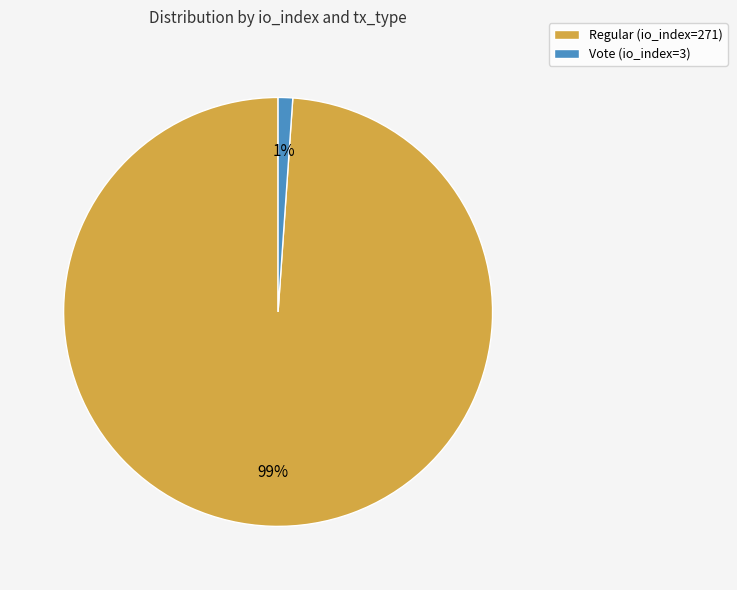

Which category has the biggest portion of the pie?

Regular (io_index=271)